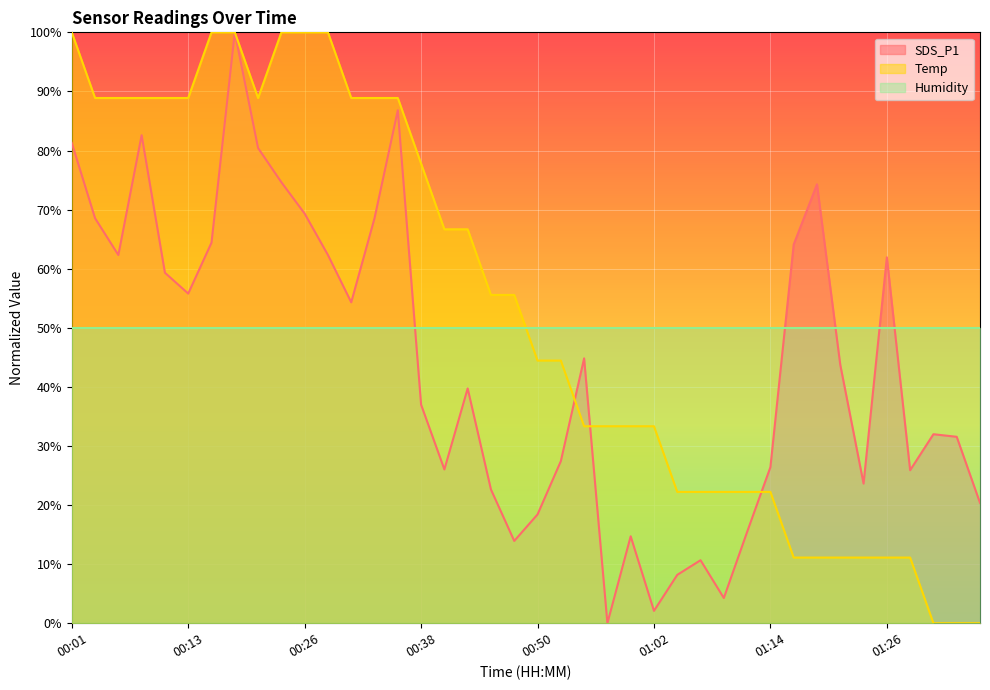

Which category has the highest value in the SDS_P1 series?

00:18